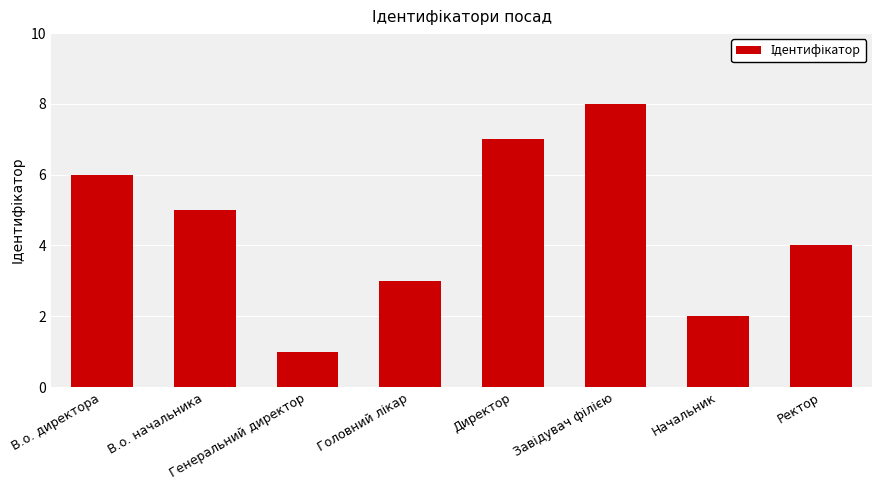

Reading left to right, extract all data points from this chart.

6	5	1	3	7	8	2	4